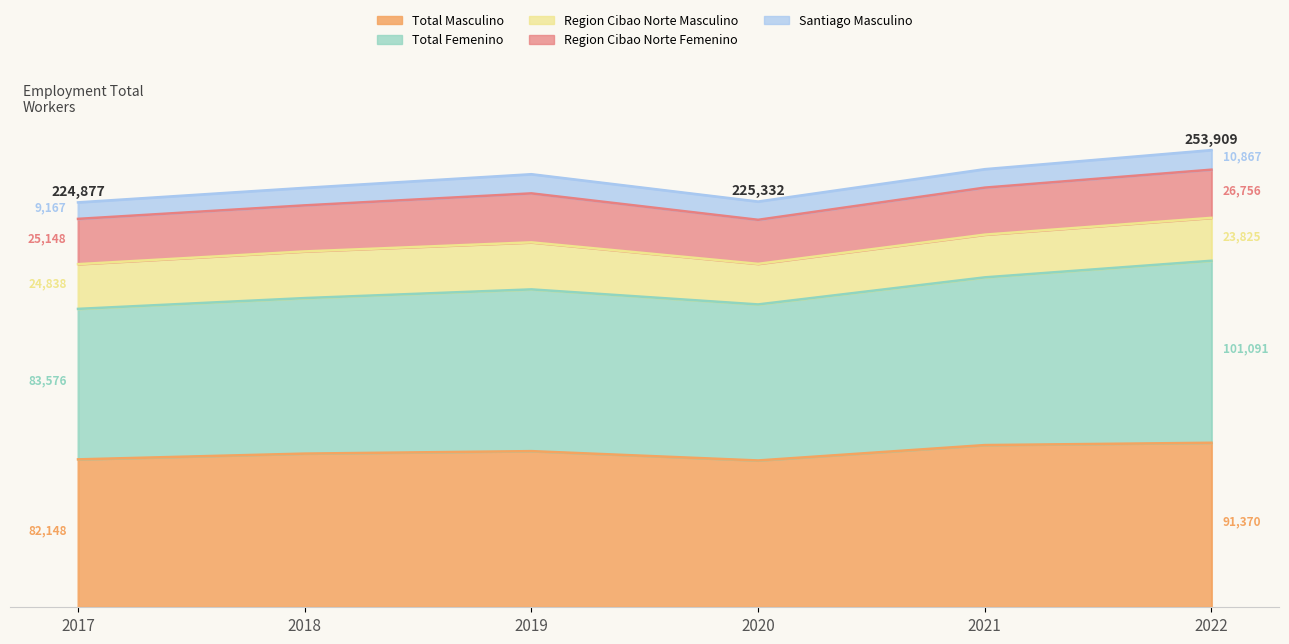

Is it true that Region Cibao Norte Masculino equals 34937 at 2021?

False